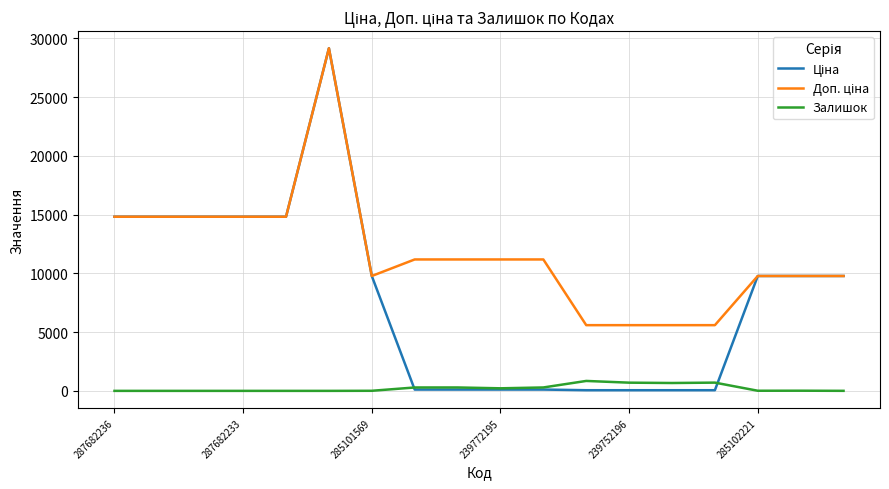

What is the greatest value displayed?

29152.3